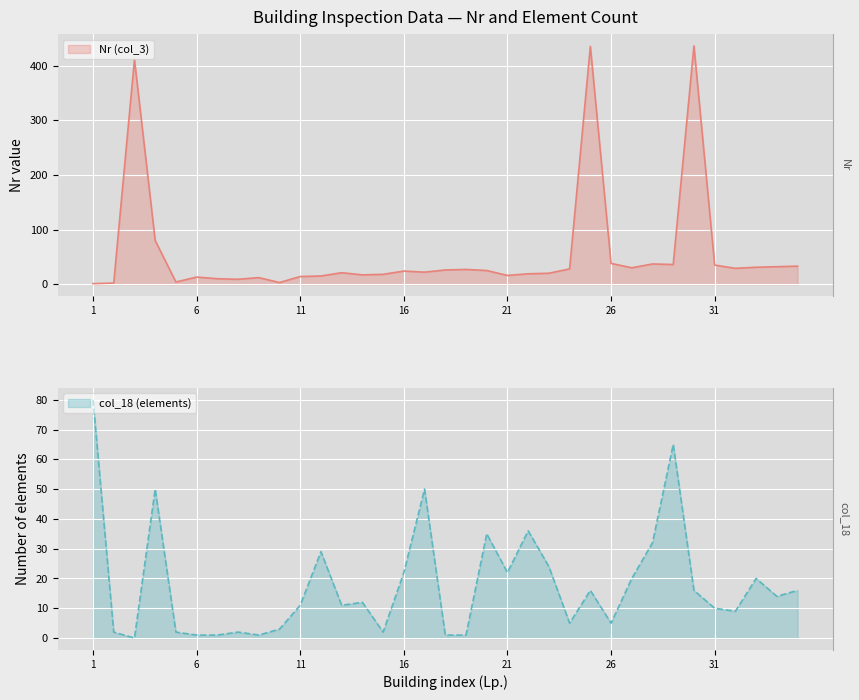

How many times do col_18 (elements) and Nr (col_3) cross each other?

8